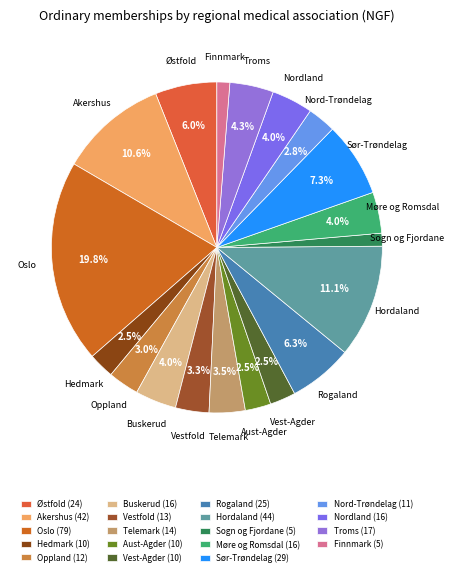

Approximately how many times larger is the value at Buskerud compared to Troms?

0.9